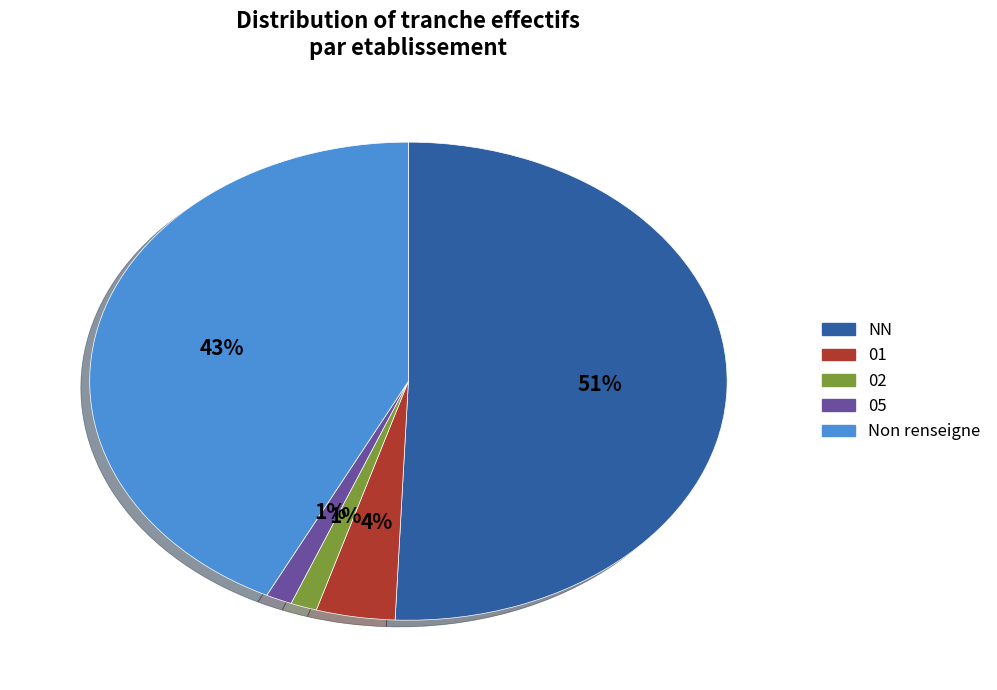

Is there any slice that represents more than half of the pie?

Yes